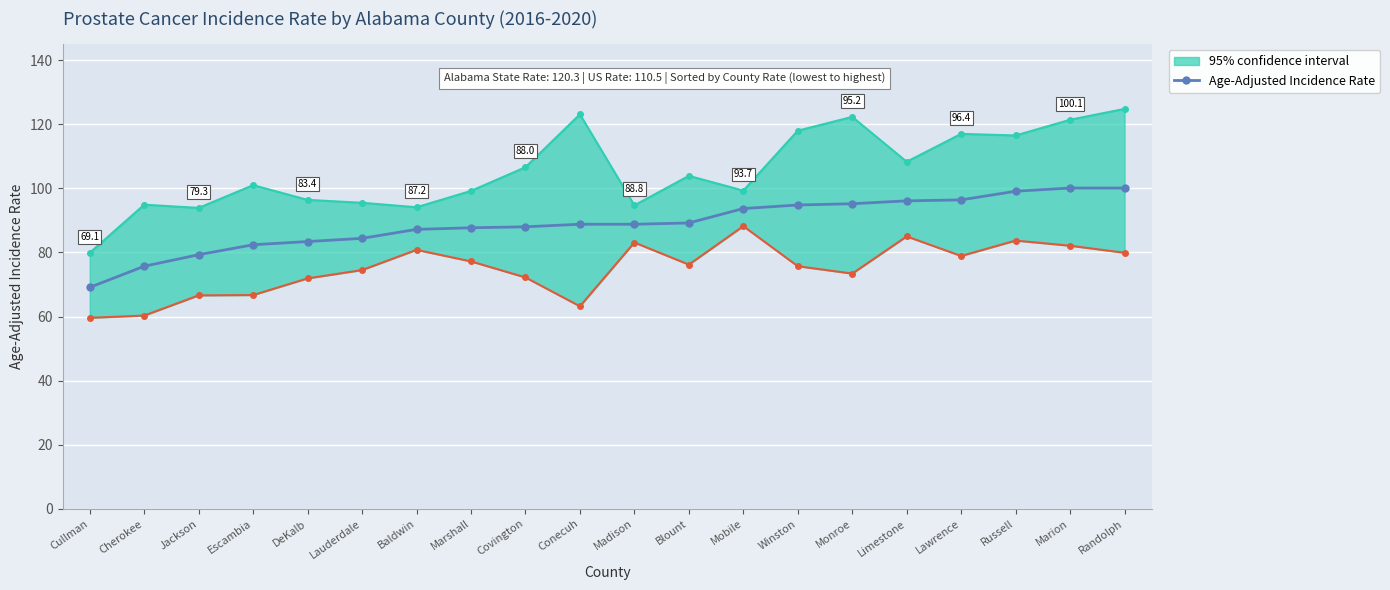

True or false: there are more than 0 points higher than both neighbors.

False